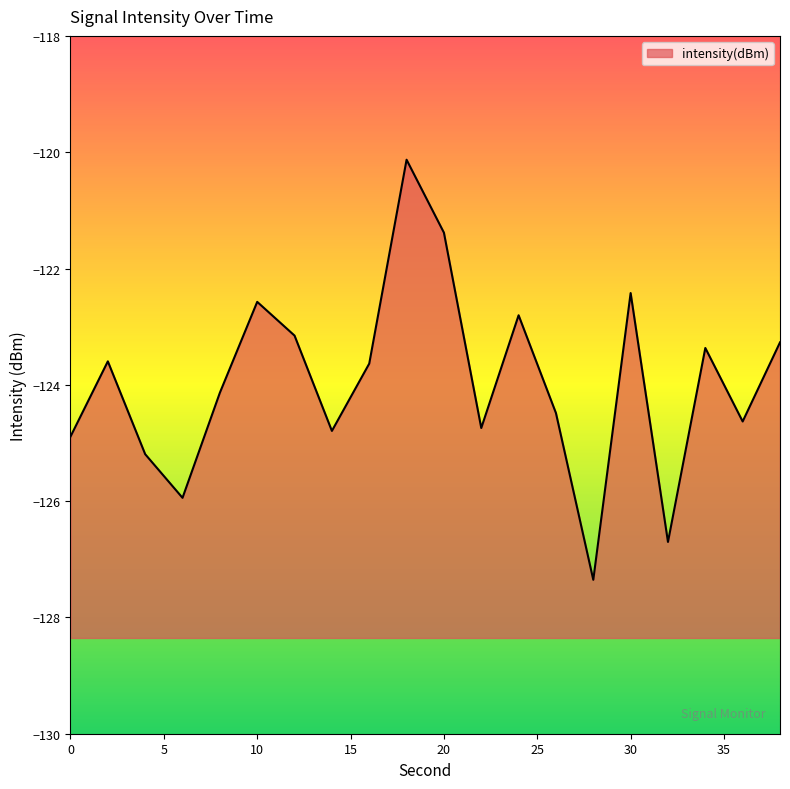

What is the maximum value shown in the chart?

-120.1